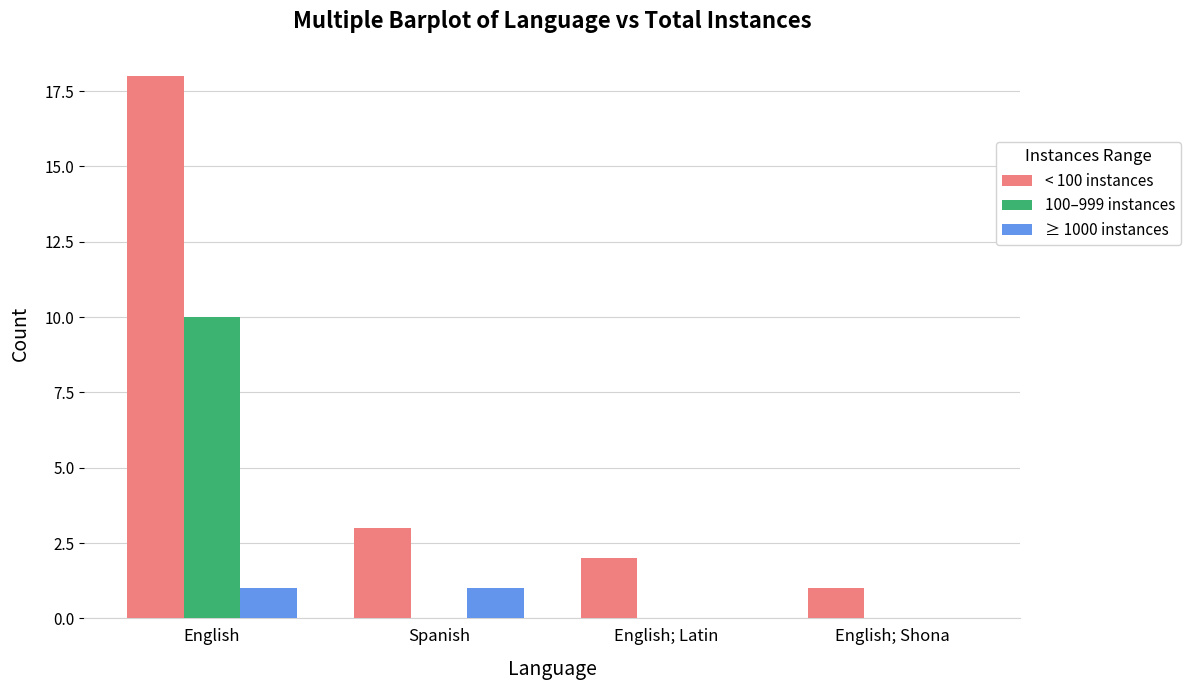

What are all the series names shown in the legend?

< 100 instances, 100–999 instances, ≥ 1000 instances